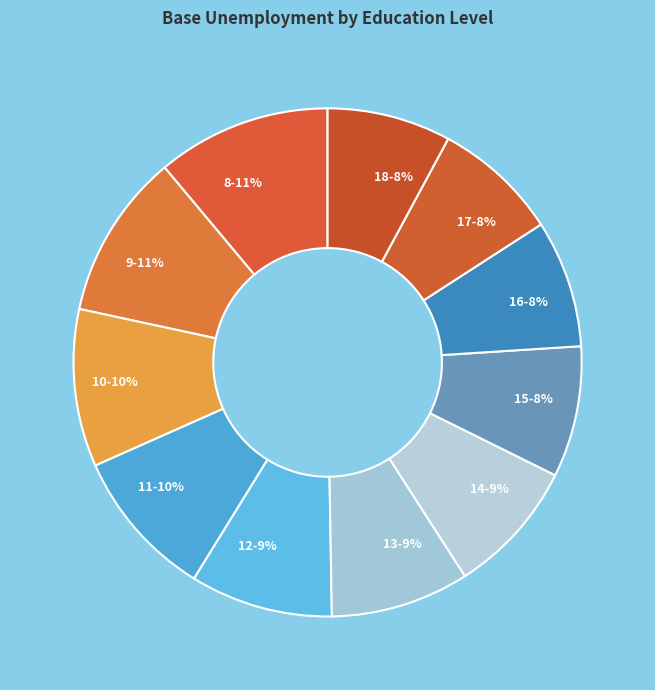

Which category has the biggest portion of the pie?

8